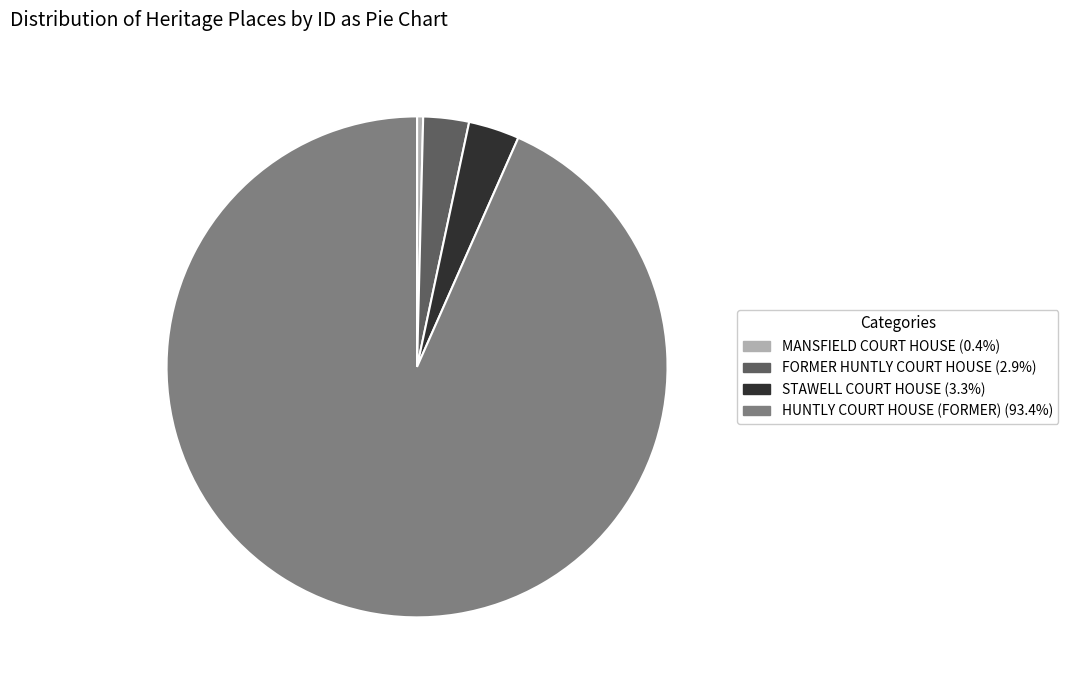

What is the ratio of the value at FORMER HUNTLY COURT HOUSE to the value at MANSFIELD COURT HOUSE?

7.5